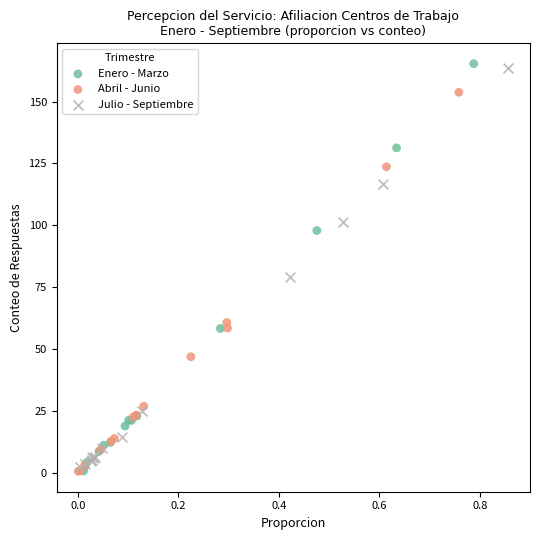

Which series has the widest spread of Y values?

Enero - Marzo